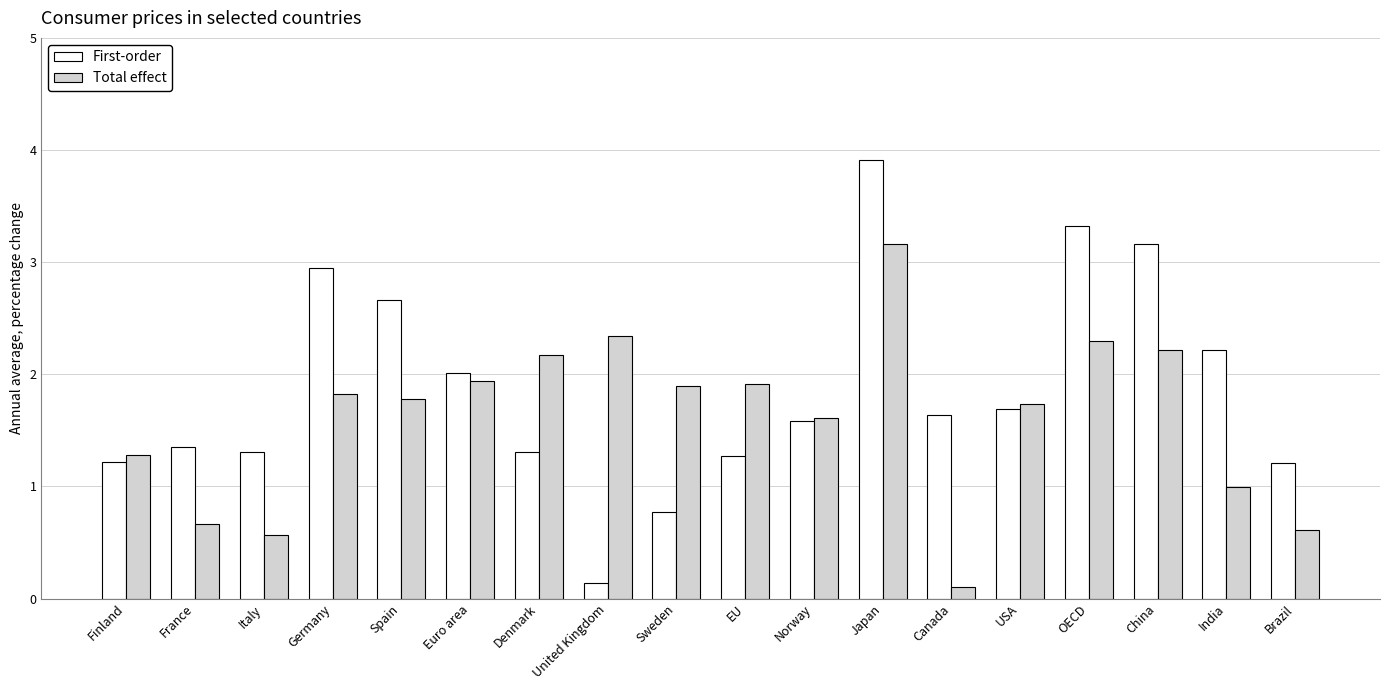

How many data points in First-order are less than 1?

2